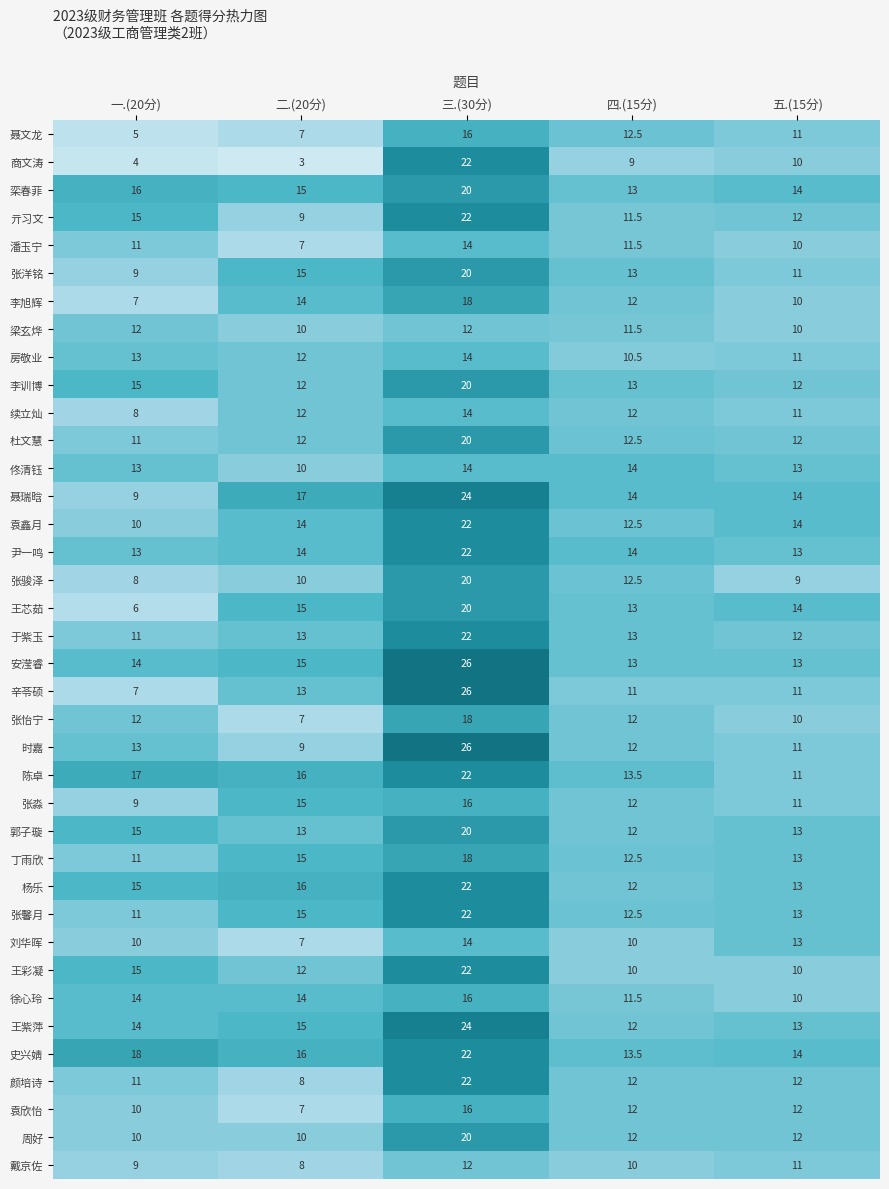

Between 二.(20分) and 四.(15分), which series saw the biggest shift?

商文涛